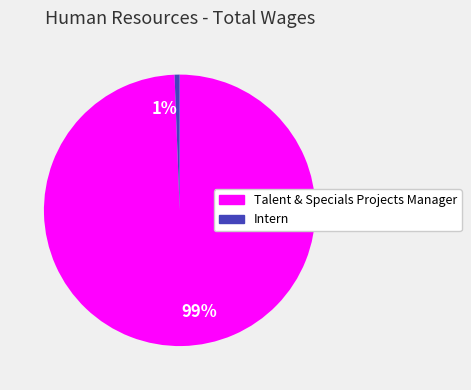

To the nearest percent, what is the average slice percentage?

50%